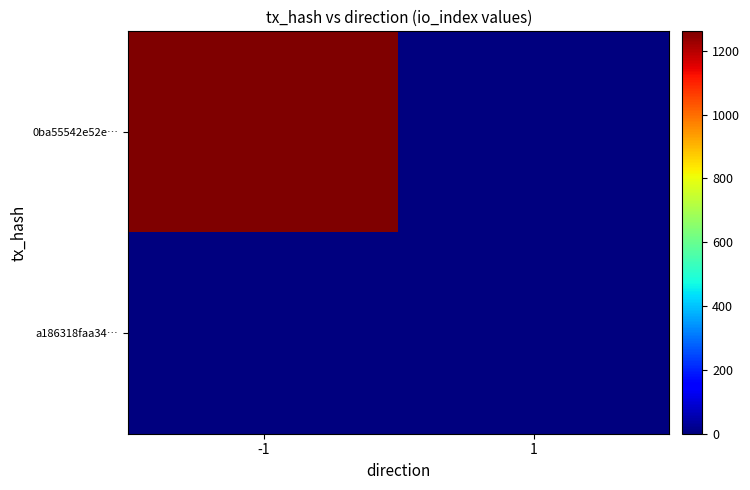

Reading left to right, list all the values displayed in this chart.

0ba55542e52e…: -1=1261	1=0
a186318faa34…: -1=0	1=0